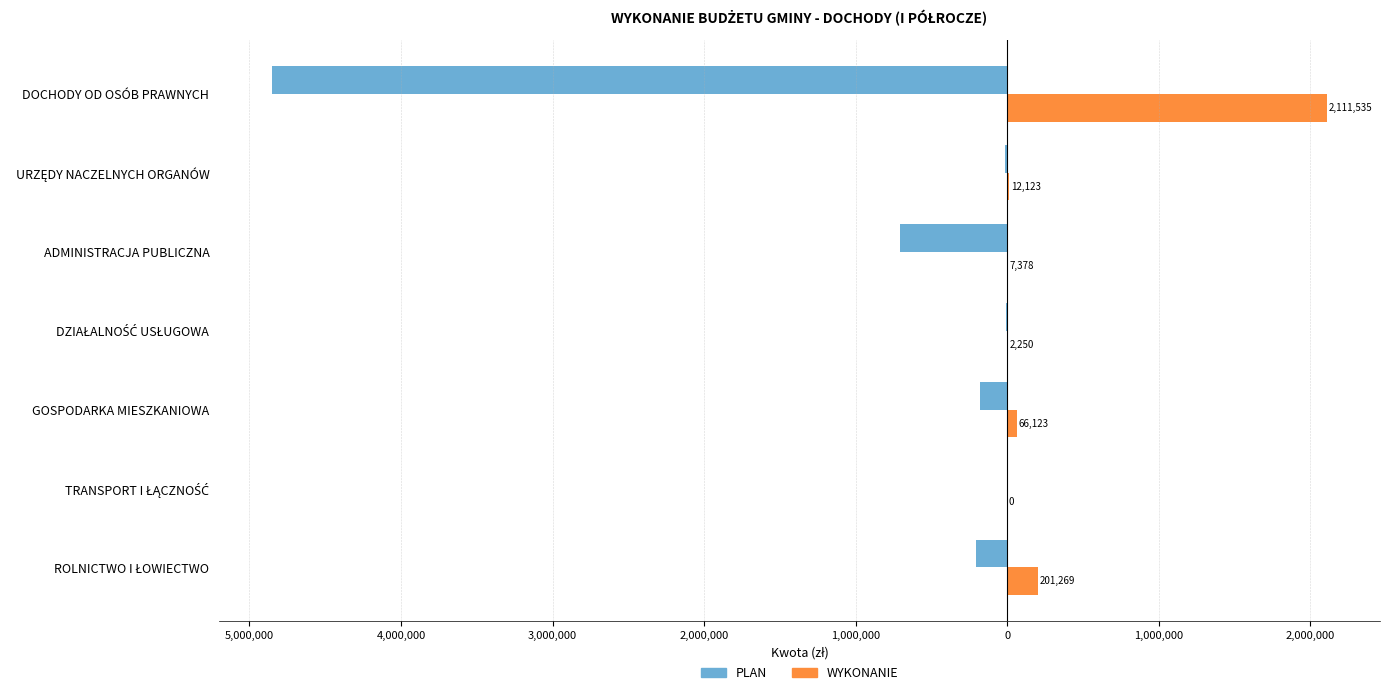

What are all the series names shown in the legend?

PLAN, WYKONANIE